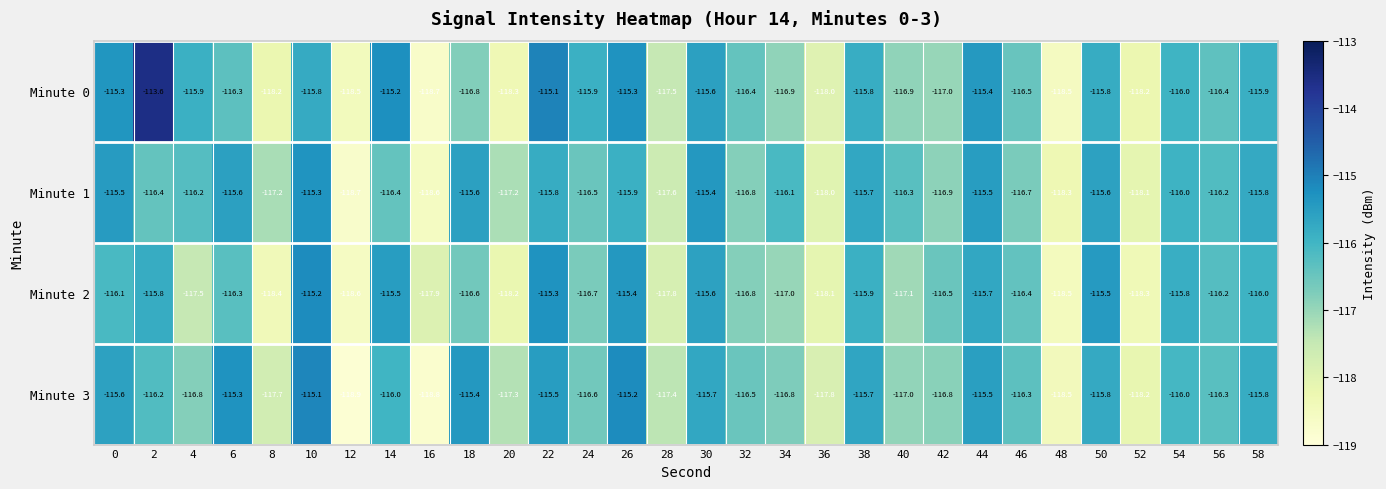

How many series are shown in this chart?

4